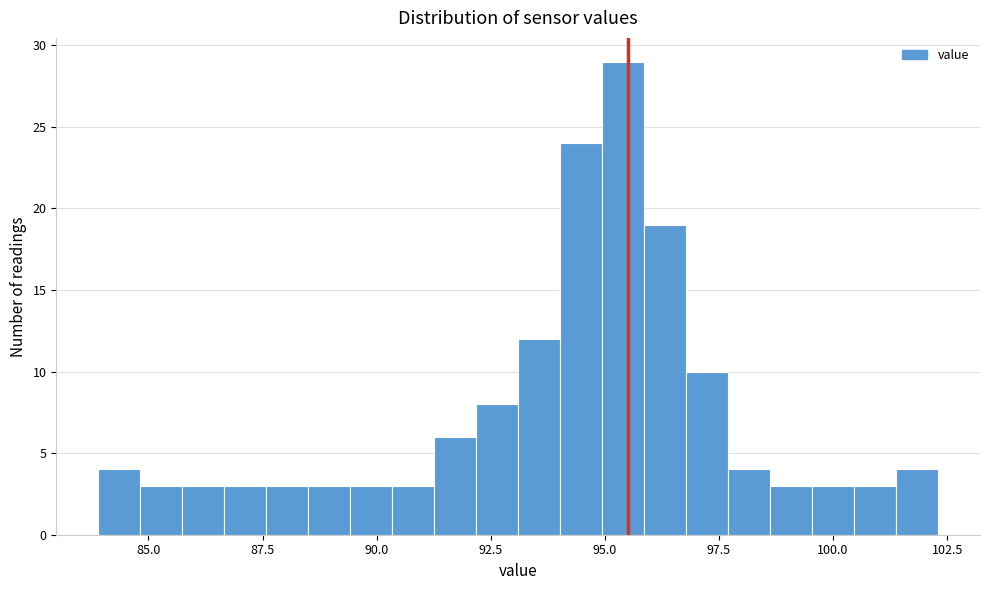

Around what value on the x-axis is the tallest bar? Give the approximate position of its centre, as read against the axis.

95.5